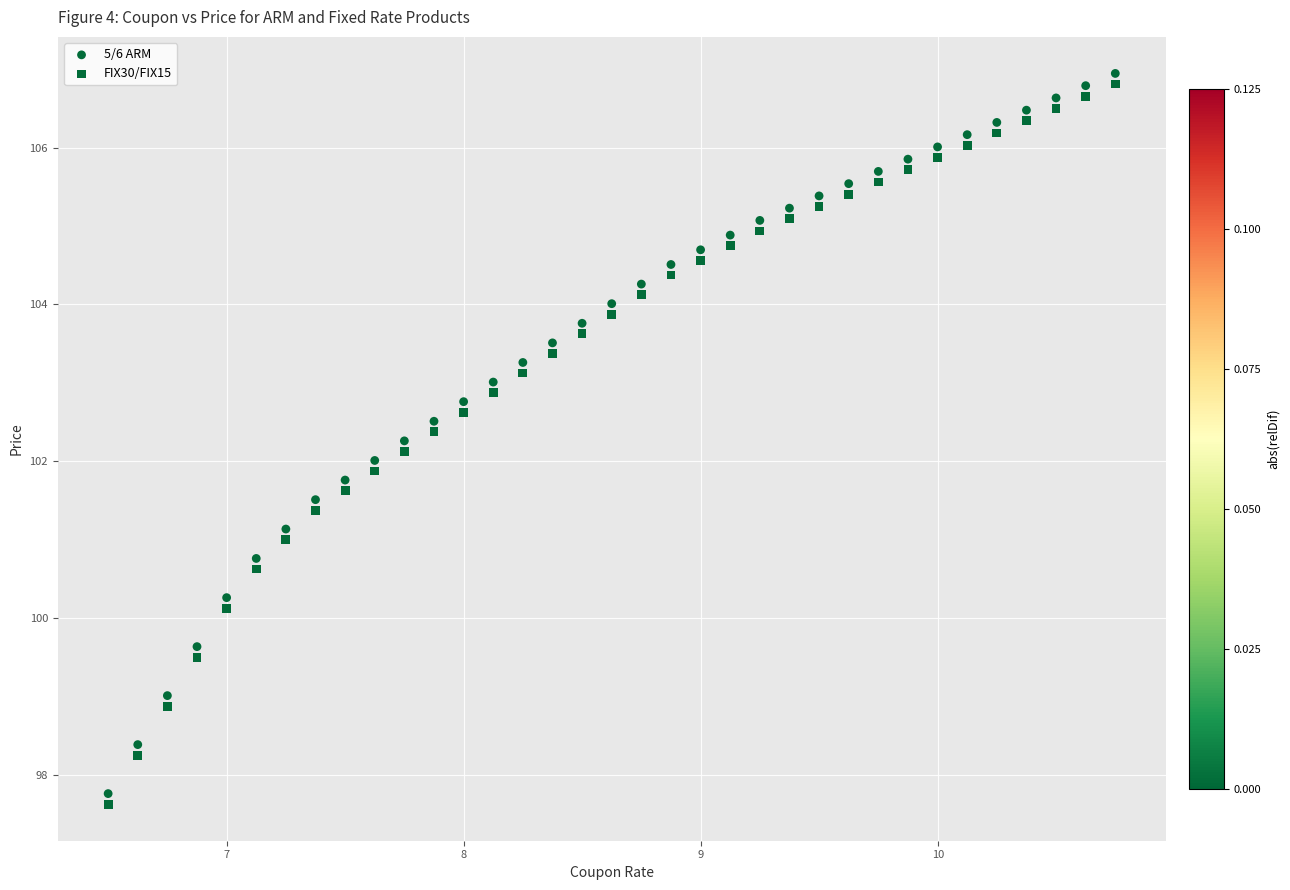

How many points are shown in the scatter plot?

70